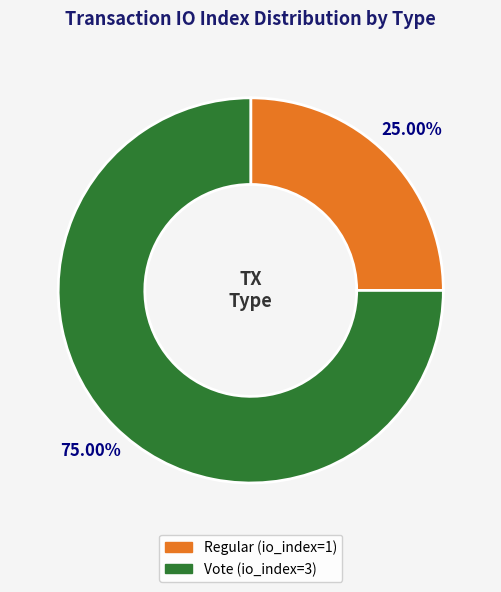

What portion of the pie excludes Regular (io_index=1)?

75.0%